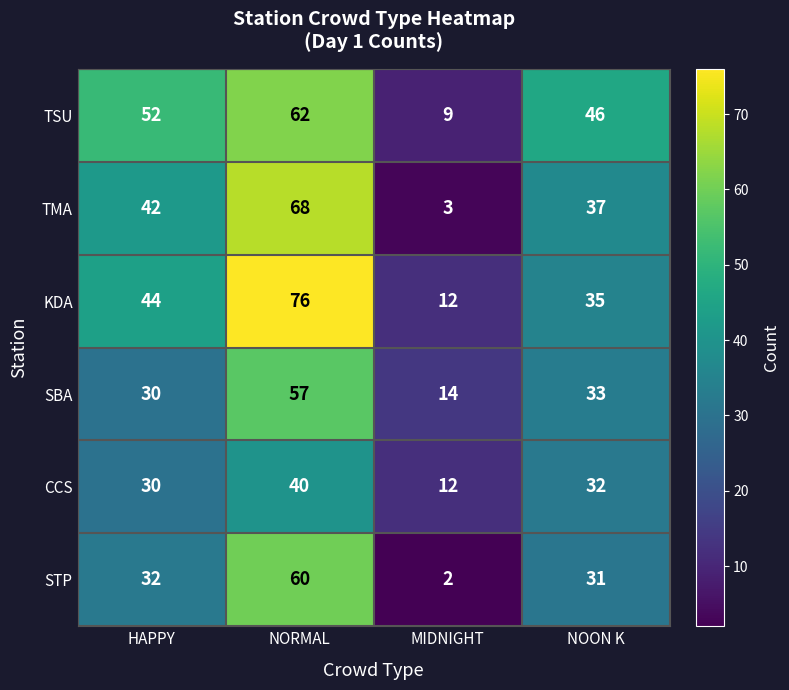

Which series has the widest spread of values?

TMA